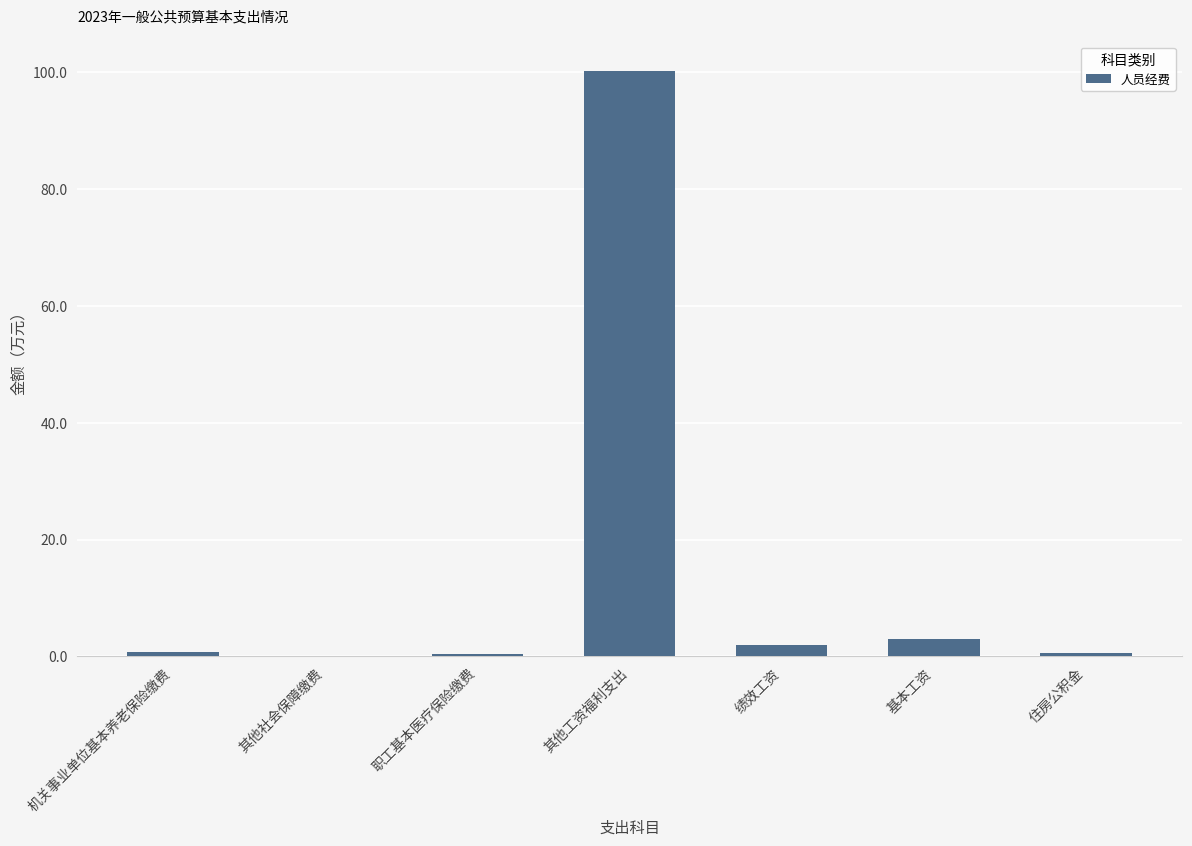

At which category does the chart reach its peak across all series?

其他工资福利支出